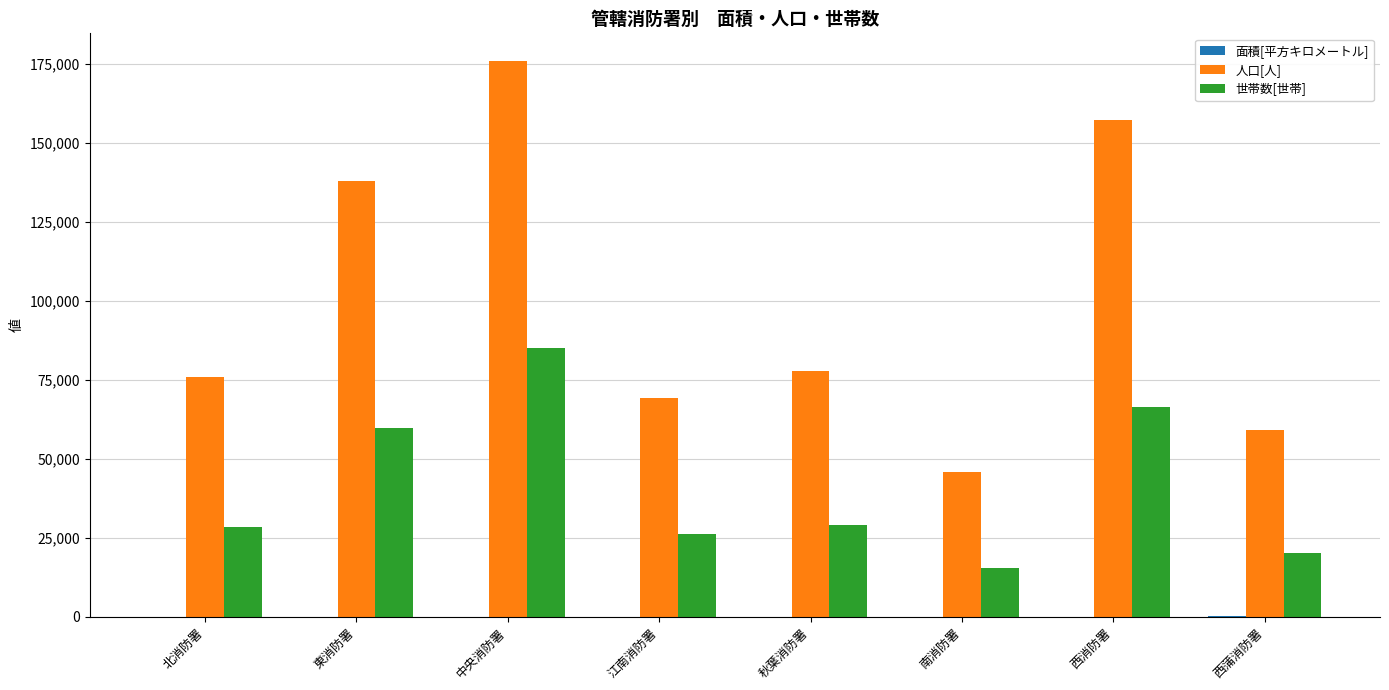

What is the greatest value displayed?

175919.0